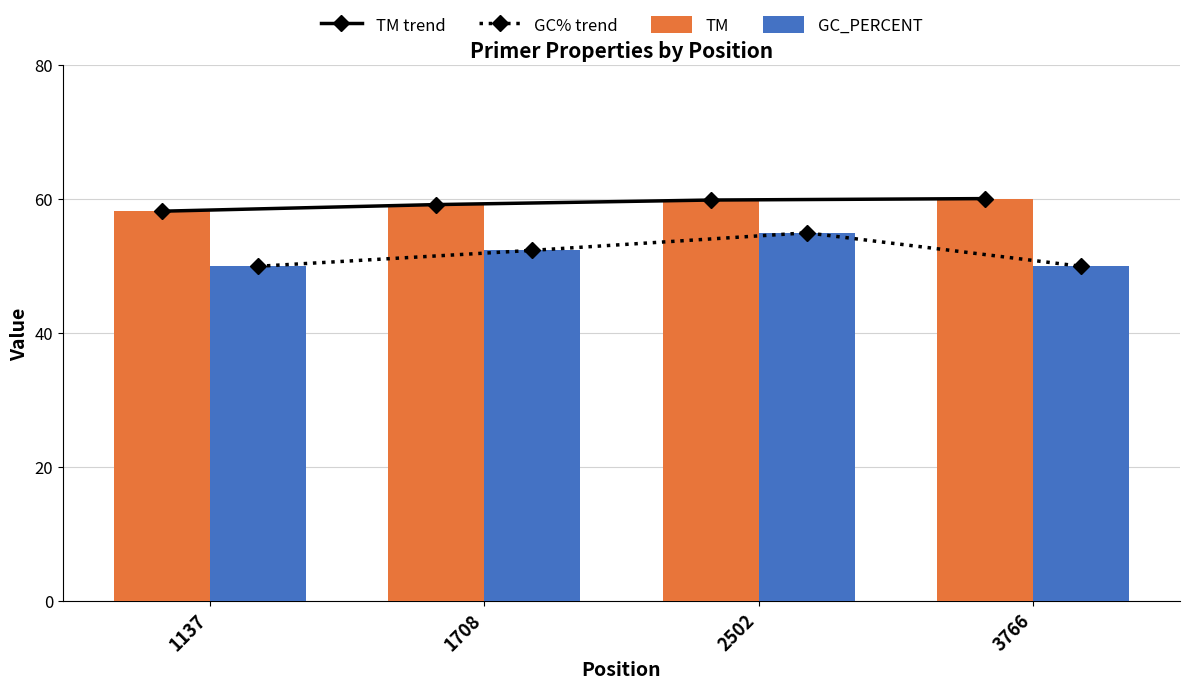

List the labels in order of GC% trend value, smallest first.

1137, 3766, 1708, 2502